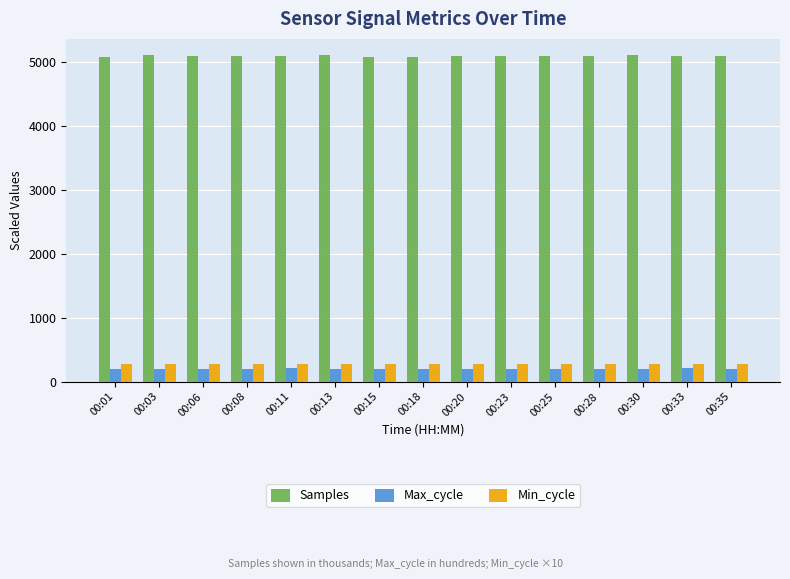

What are all the series names shown in the legend?

Samples, Max_cycle, Min_cycle